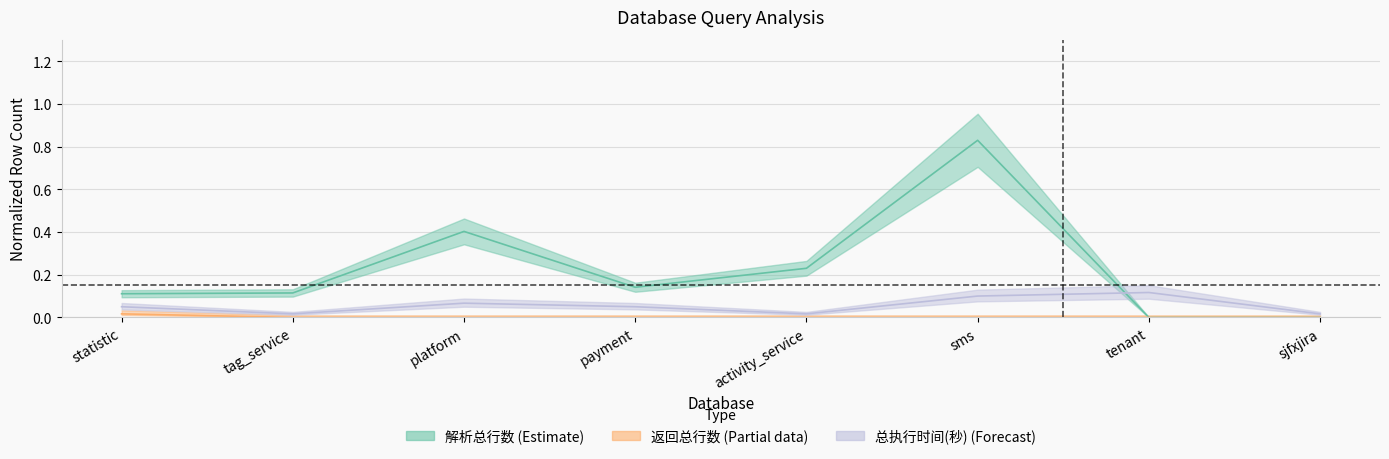

What are all the series names shown in the legend?

解析总行数, 返回总行数, 总执行时间(秒)